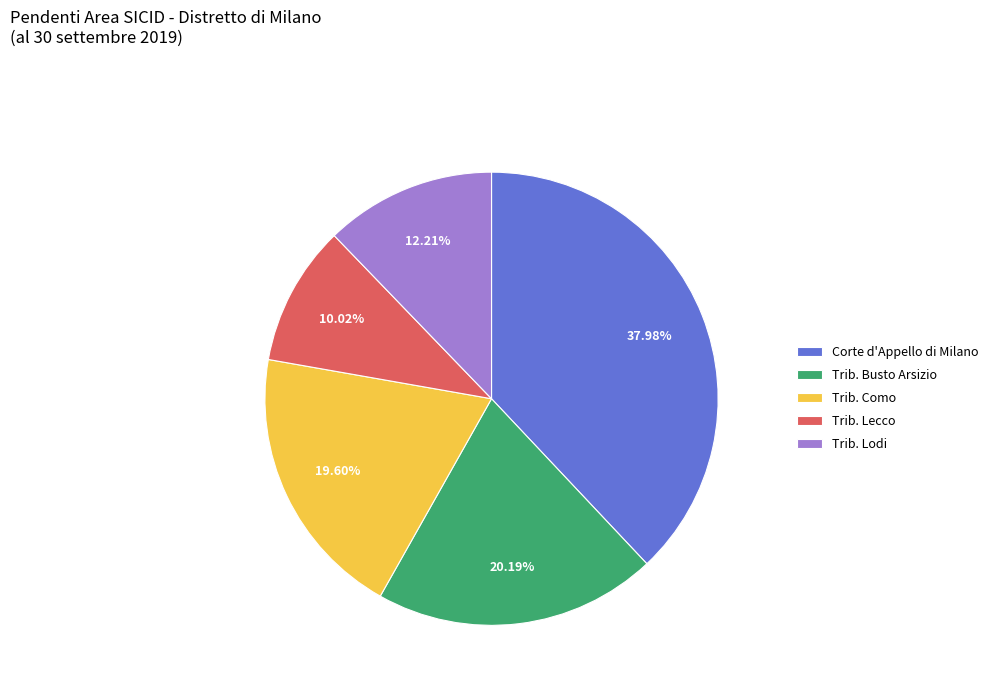

Rank the categories by value from lowest to highest.

Trib. Lecco, Trib. Lodi, Trib. Como, Trib. Busto Arsizio, Corte d'Appello di Milano